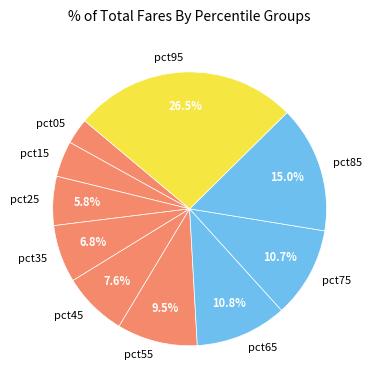

The pct85 slice represents 3% of the pie. True or false?

False